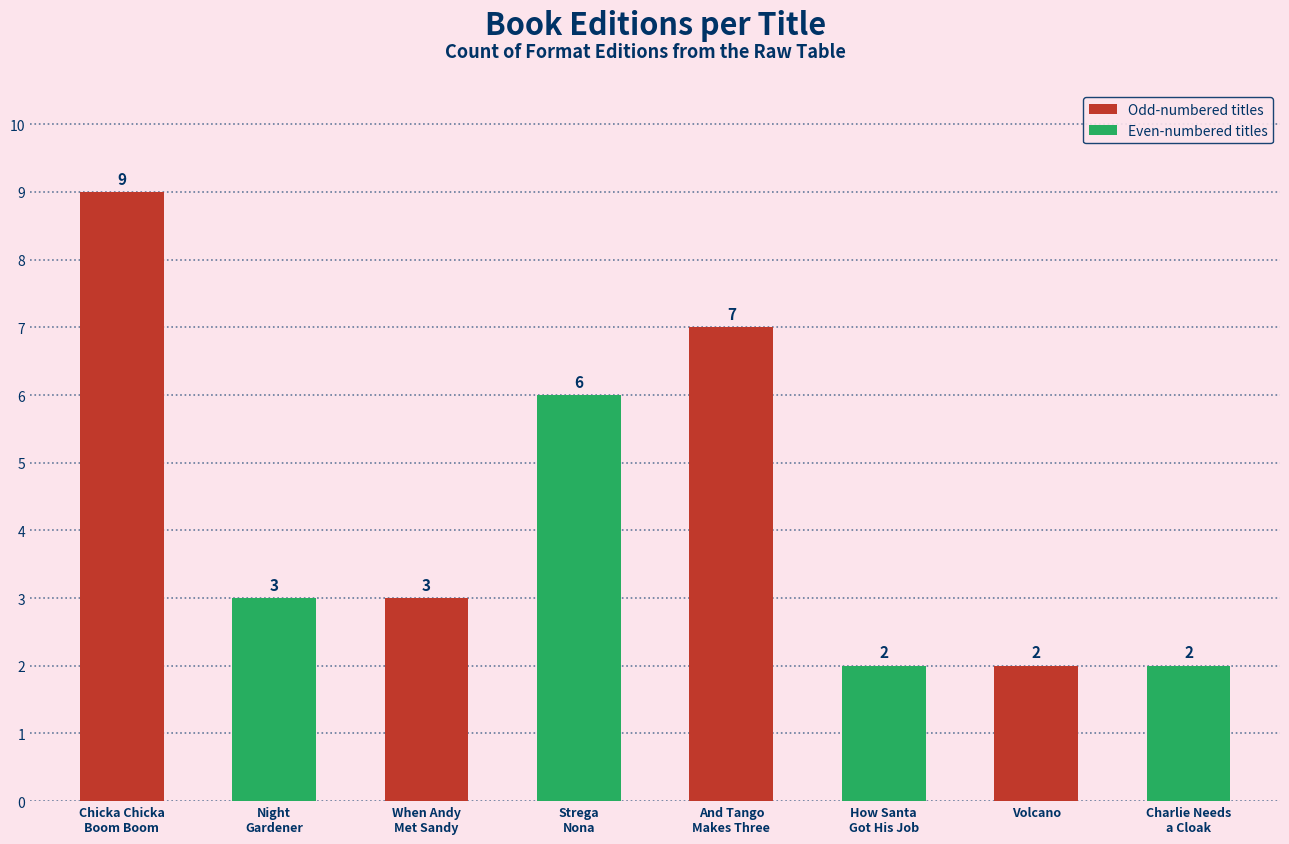

What position from the right is When Andy
Met Sandy?

6